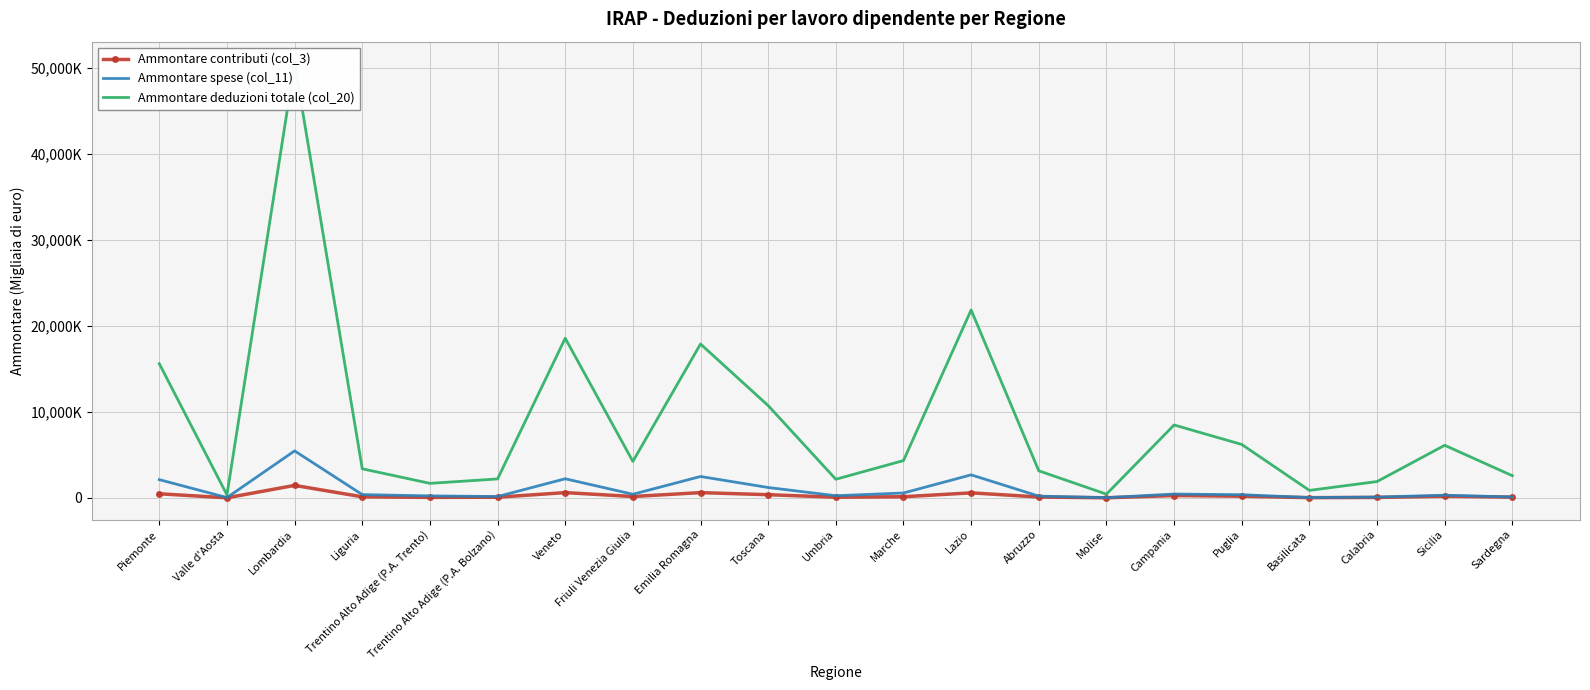

At which category is the sum across all series the highest?

Lombardia